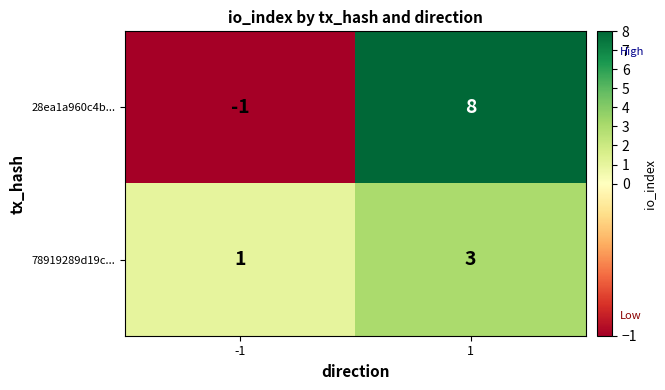

What is the total value across all series at 1?

11